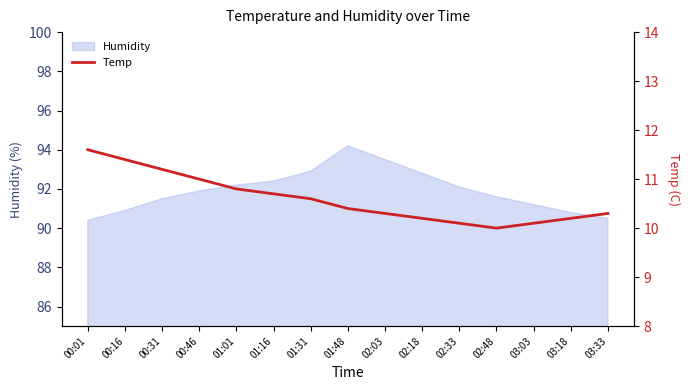

What is the label of the 7th point from the left?

01:31